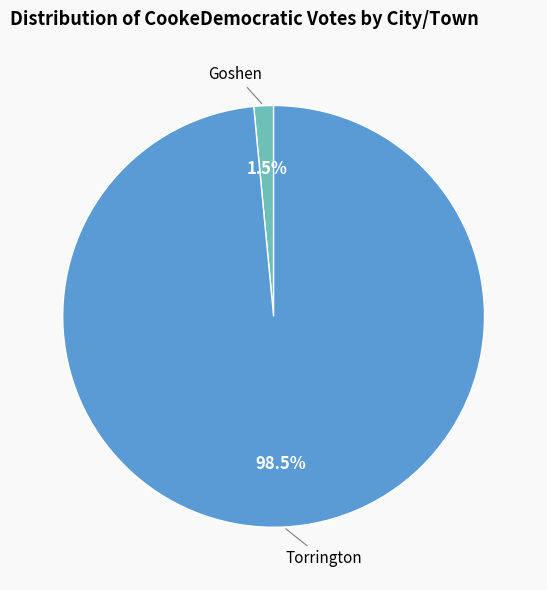

To the nearest percent, what is the difference between the largest and smallest slice percentages?

97%